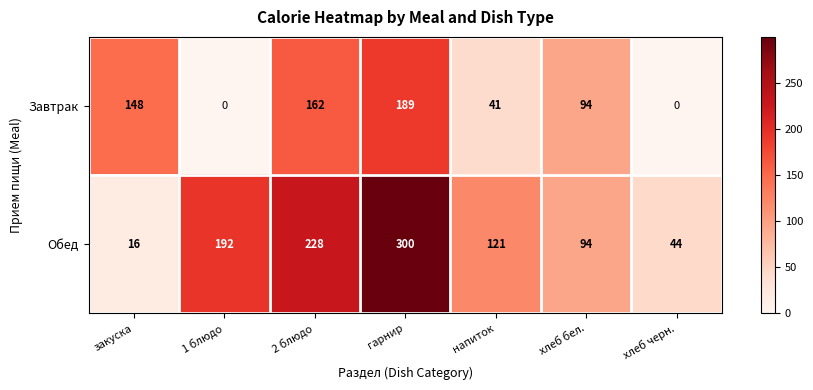

Rank the series at гарнир from highest to lowest value.

Обед, Завтрак